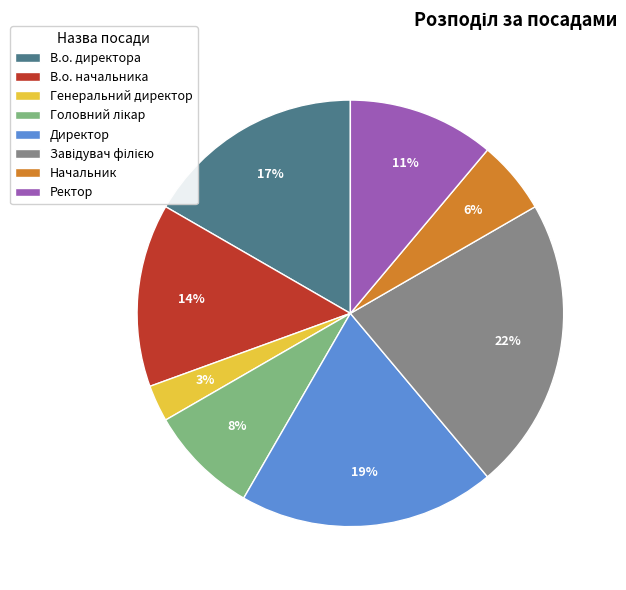

Is there a majority slice in this chart?

No